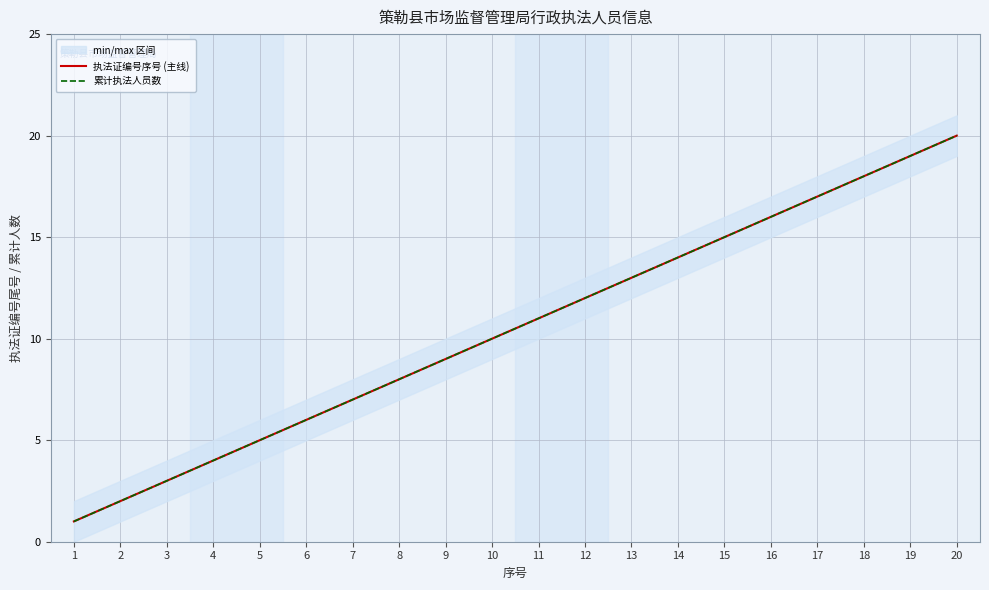

At how many categories does at least one series exceed 9?

11